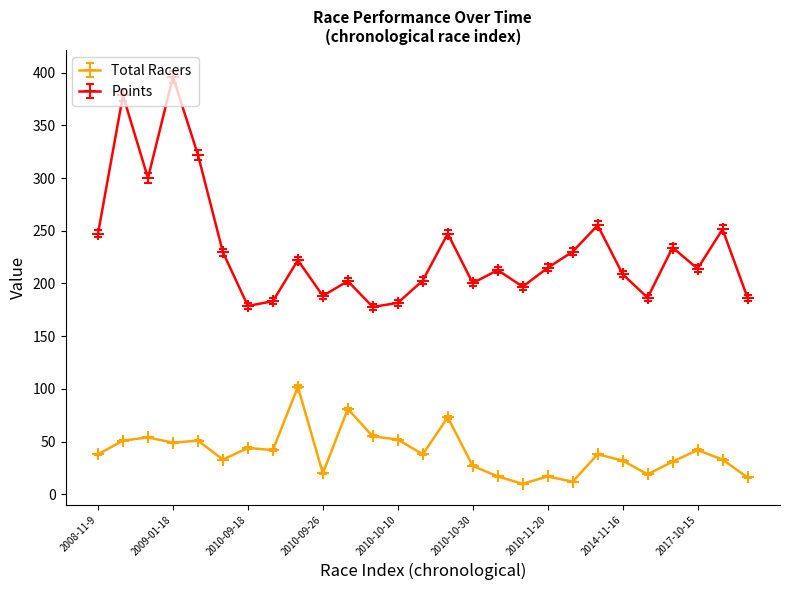

True or false: Total Racers and Points cross at least once.

False